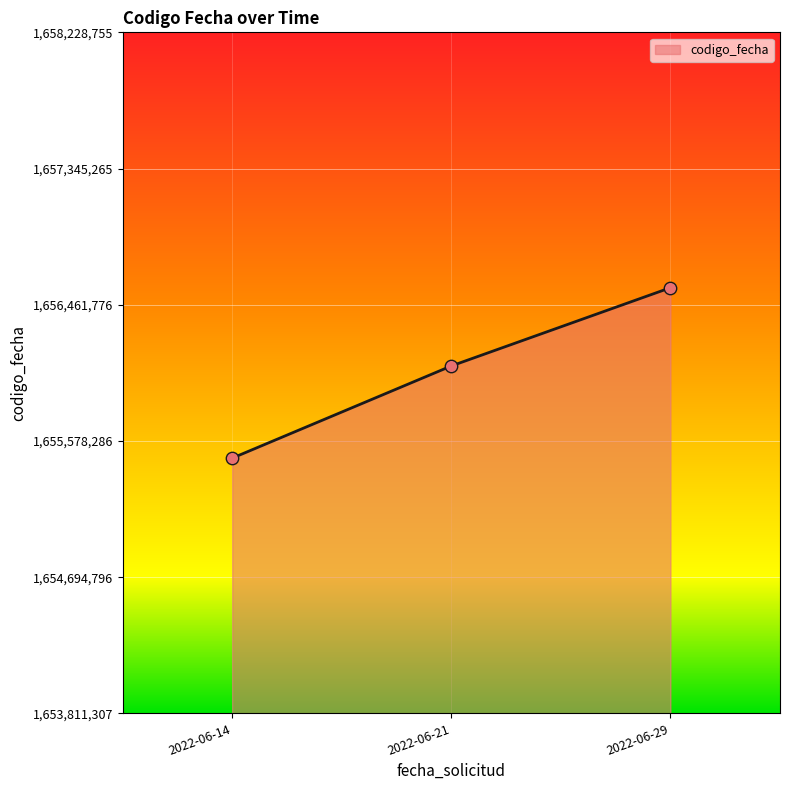

Approximately how many times larger is the value at 2022-06-29 compared to 2022-06-21?

1.0